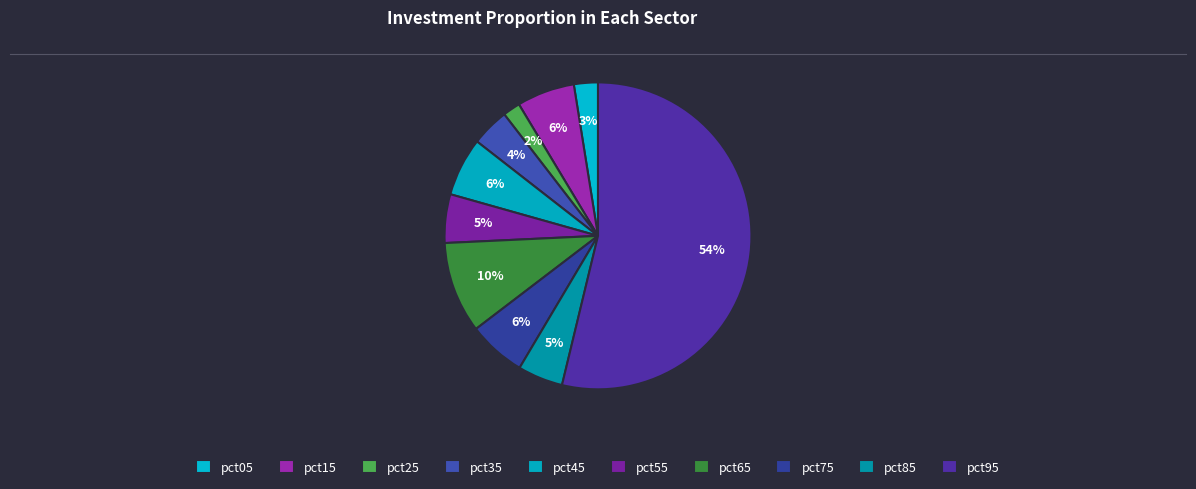

How many slices are in this pie chart?

10